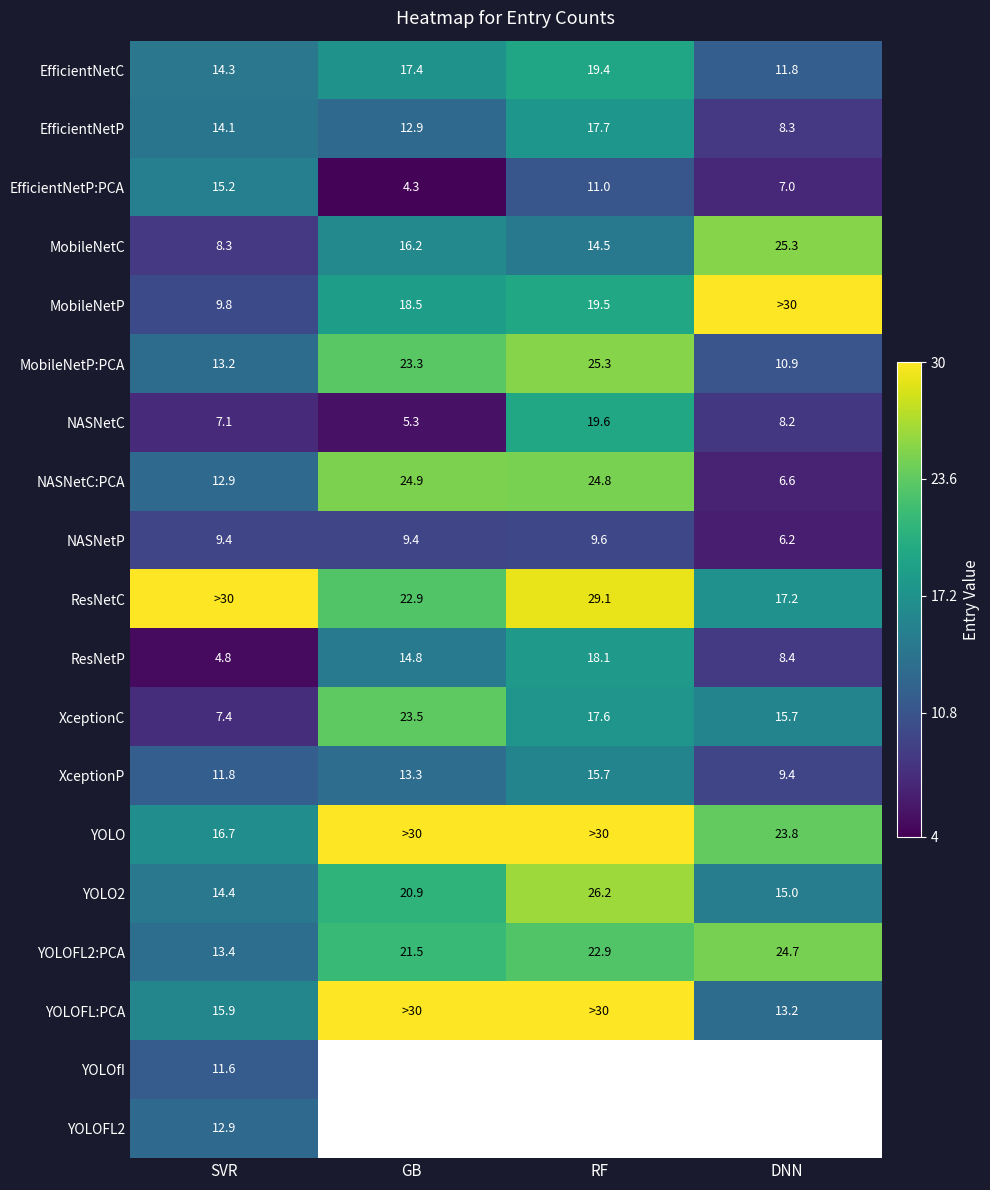

Between DNN and GB, which is larger?

GB